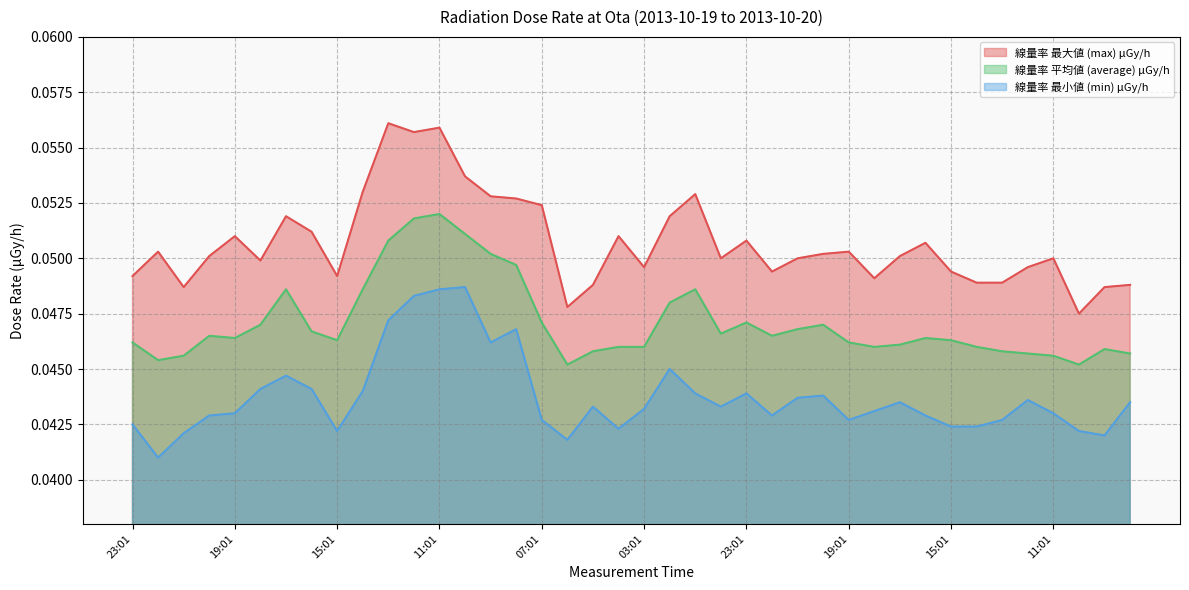

Where is the first local maximum for 線量率 平均値 (average) μGy/h?

20:01